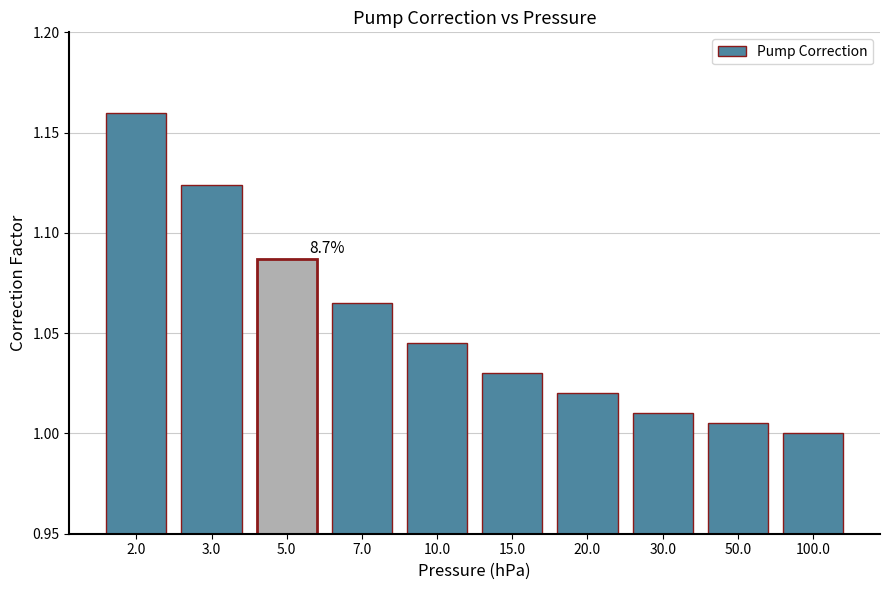

What is the ratio of the value at 100.0 to the value at 3.0?

0.9